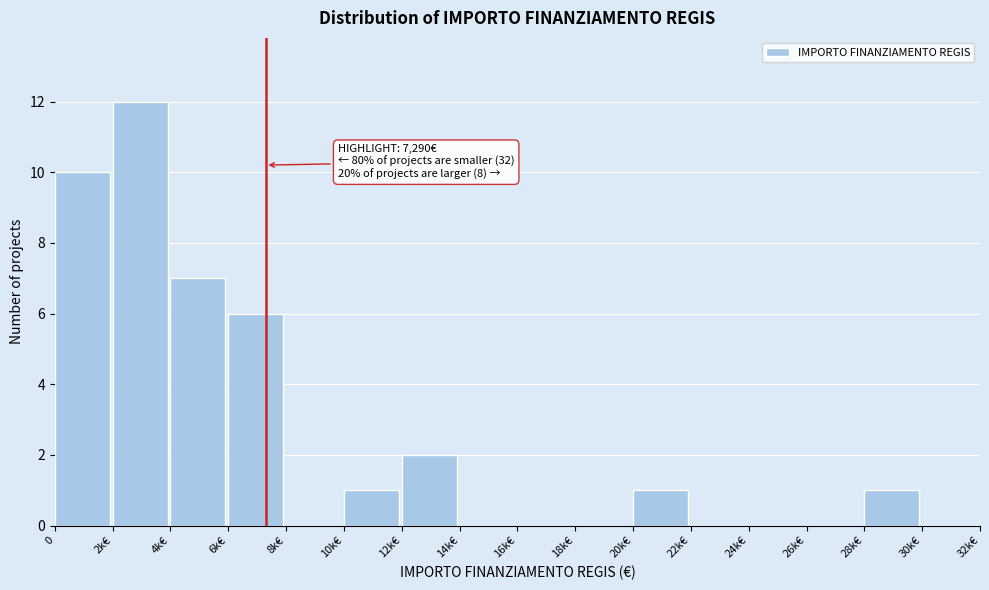

Reading left to right, transcribe all the data shown in this chart.

0=10	2k€=12	4k€=7	6k€=6	8k€=0	10k€=1	12k€=2	14k€=0	16k€=0	18k€=0	20k€=1	22k€=0	24k€=0	26k€=0	28k€=1	30k€=0